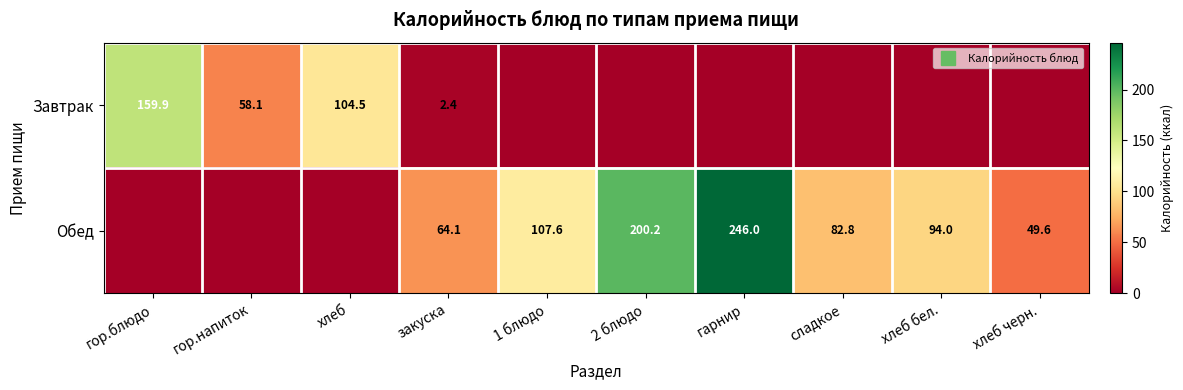

What is the sum of all Завтрак values?

324.9